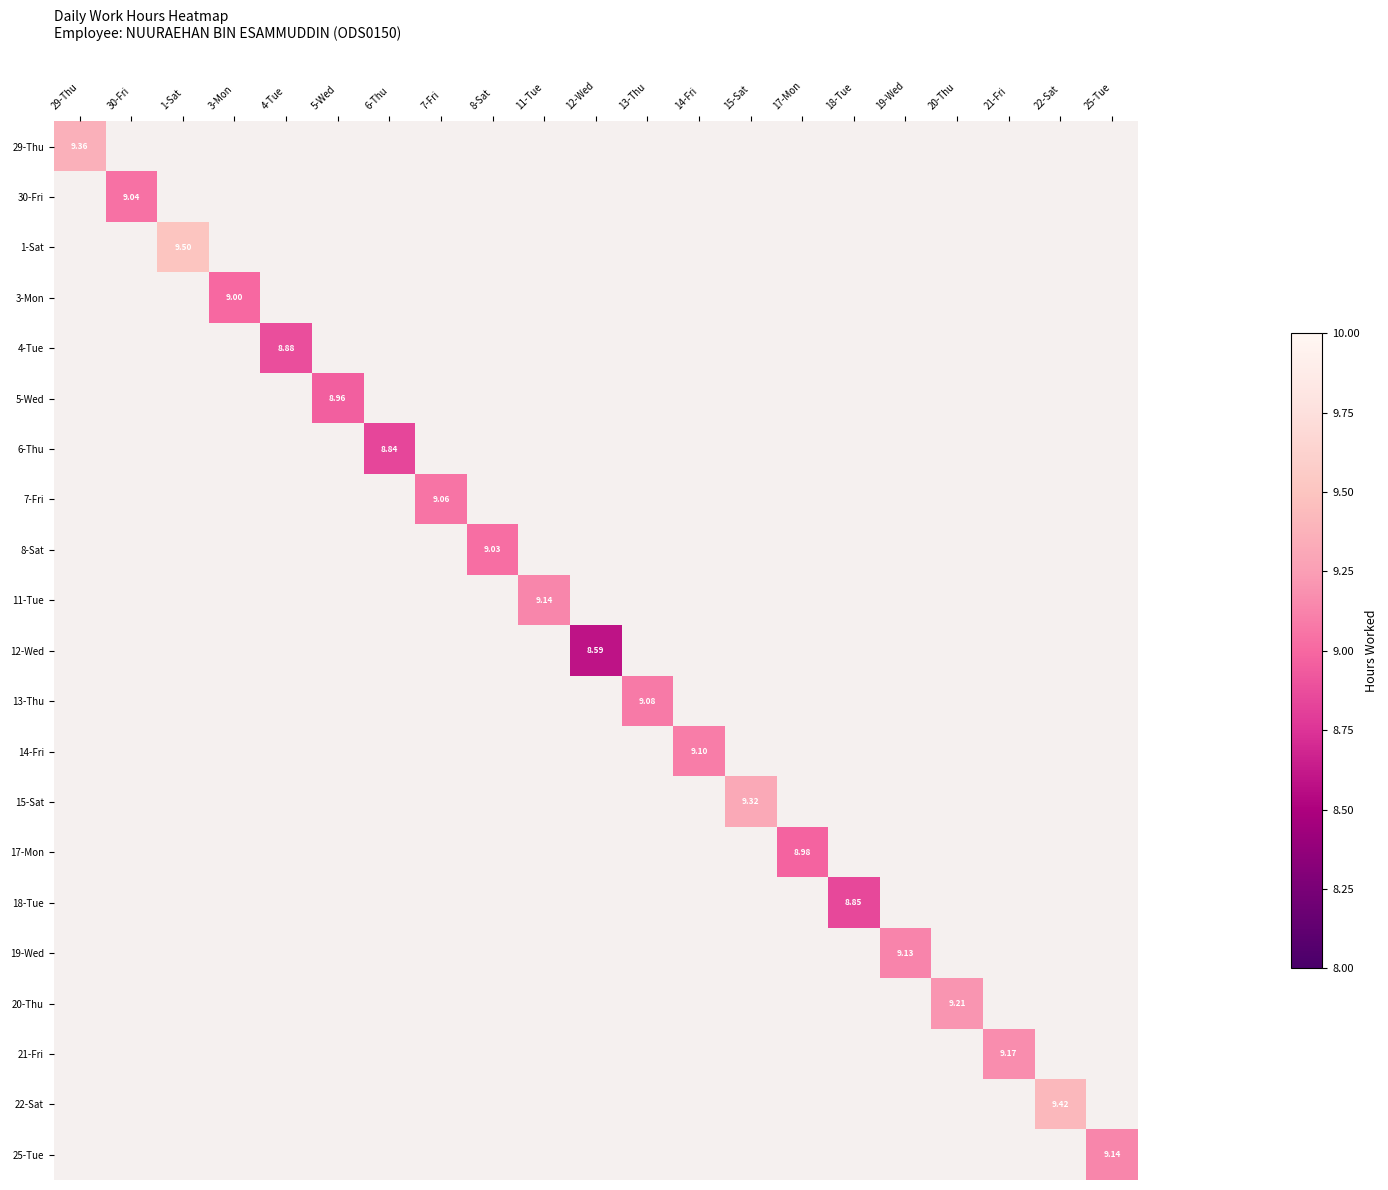

At how many categories does at least one series exceed 9?

14